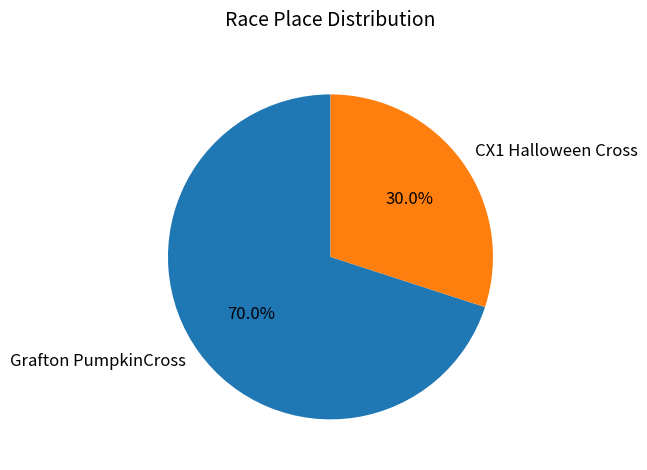

To the nearest percent, what percentage of the pie is Grafton PumpkinCross?

70%